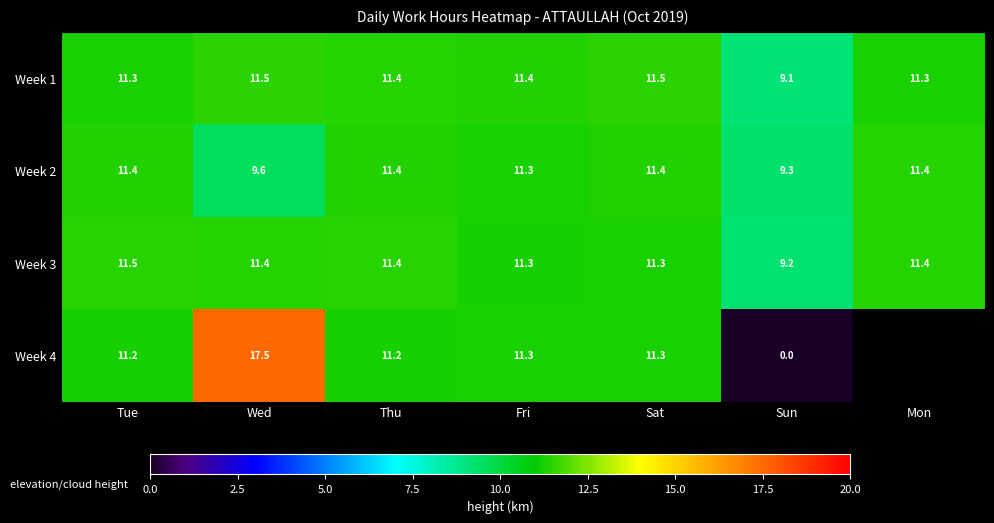

At which label does Week 2 first exceed 11?

Tue